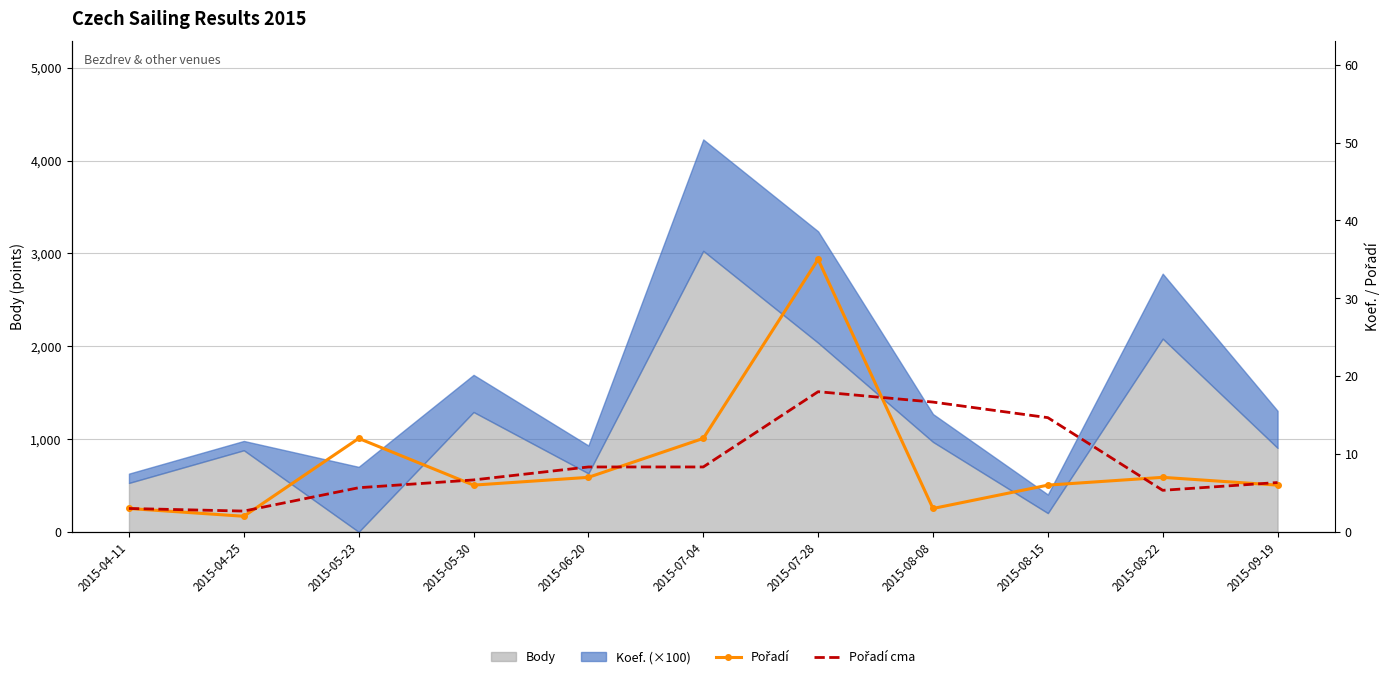

What is the value of the Pořadí point at the 7th from the left?

35.0